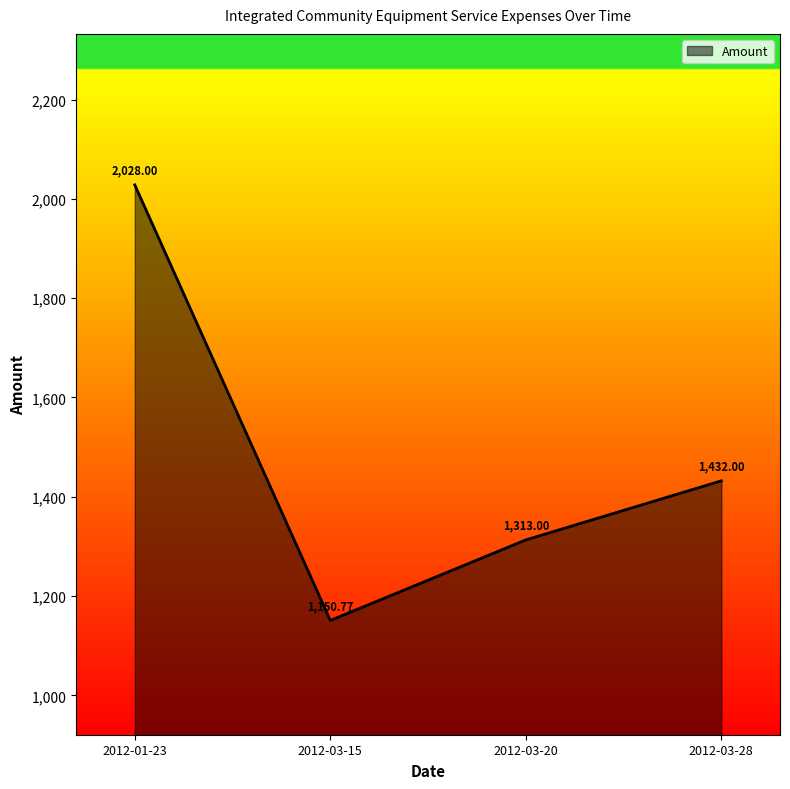

How many values are between 1313 and 2028?

3